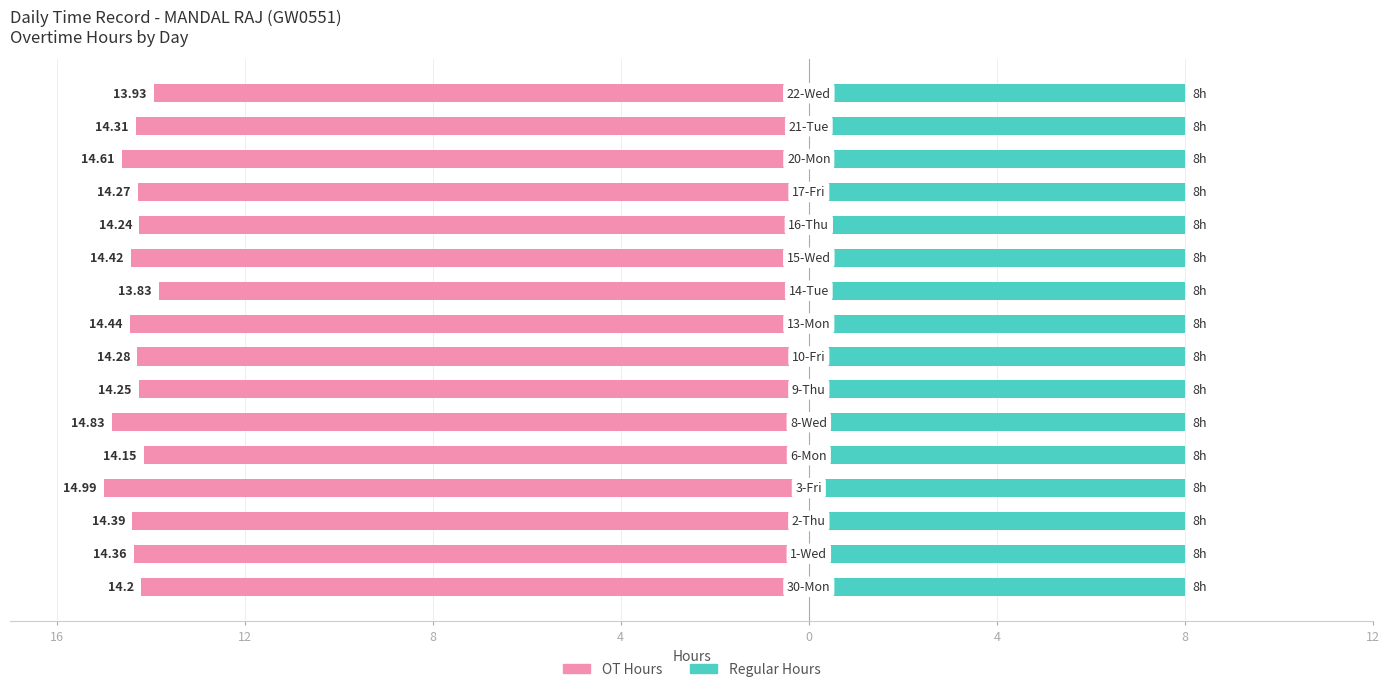

Between 8 and 12, which is larger?

12